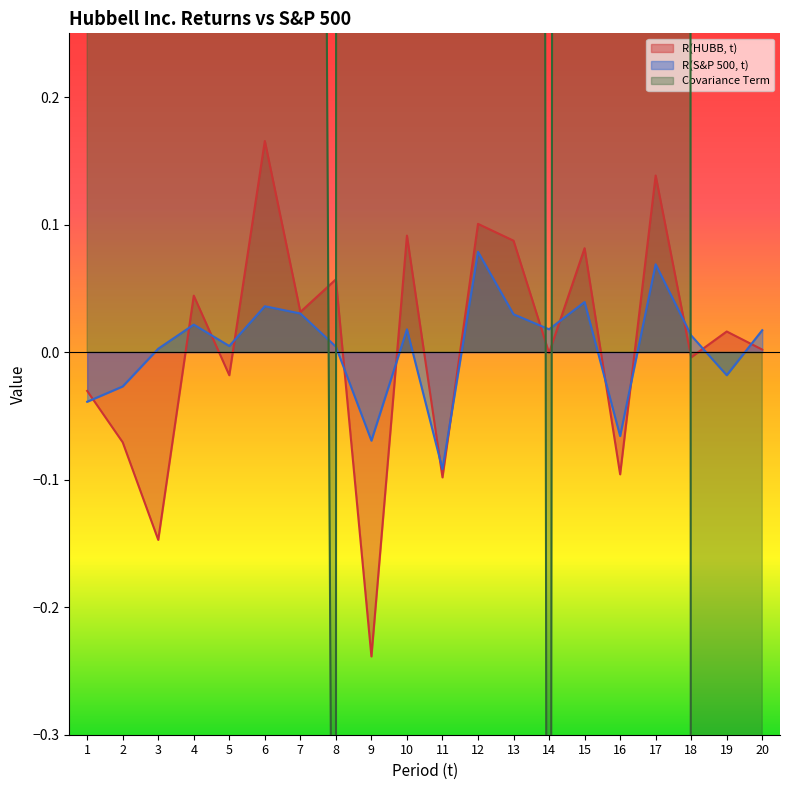

Rank the series at 7 from lowest to highest value.

R(S&P 500, t), R(HUBB, t), Covariance Term